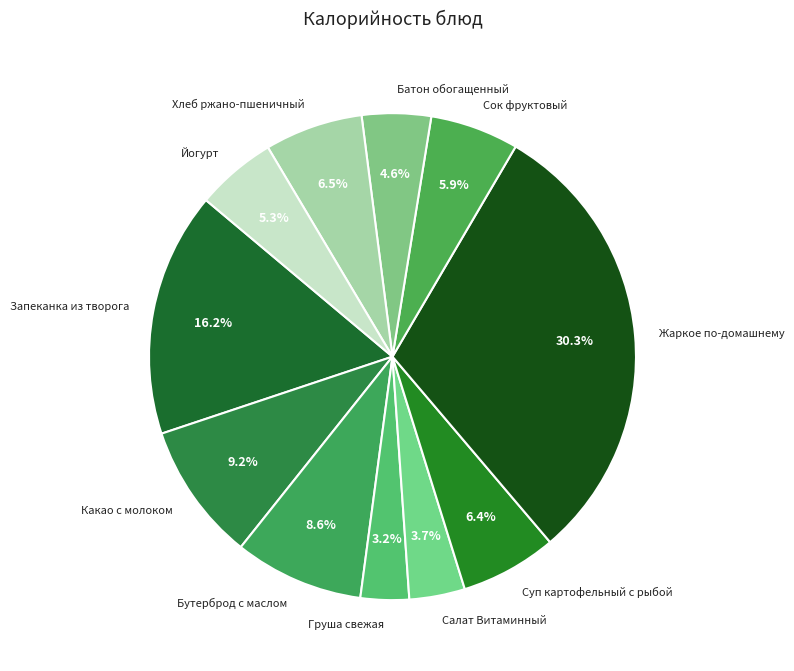

Which has a higher value, Батон обогащенный or Салат Витаминный?

Батон обогащенный